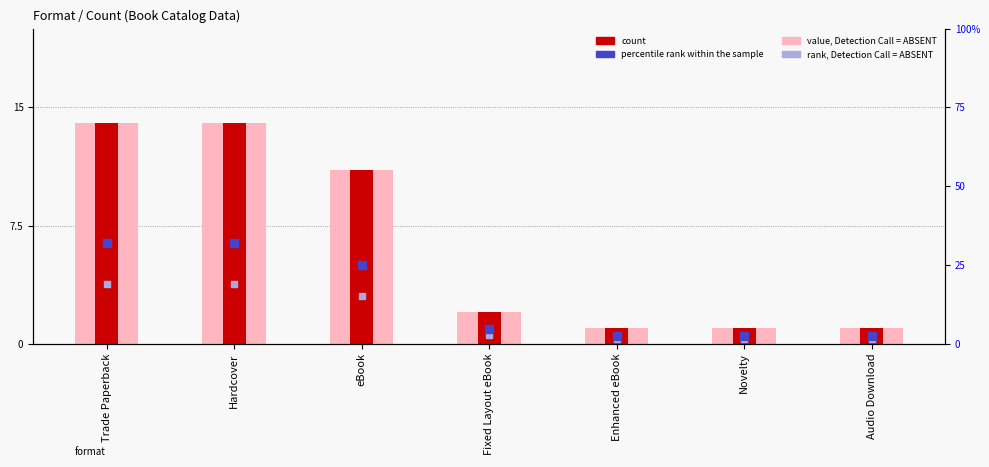

At which category is the sum across all series the highest?

Trade Paperback